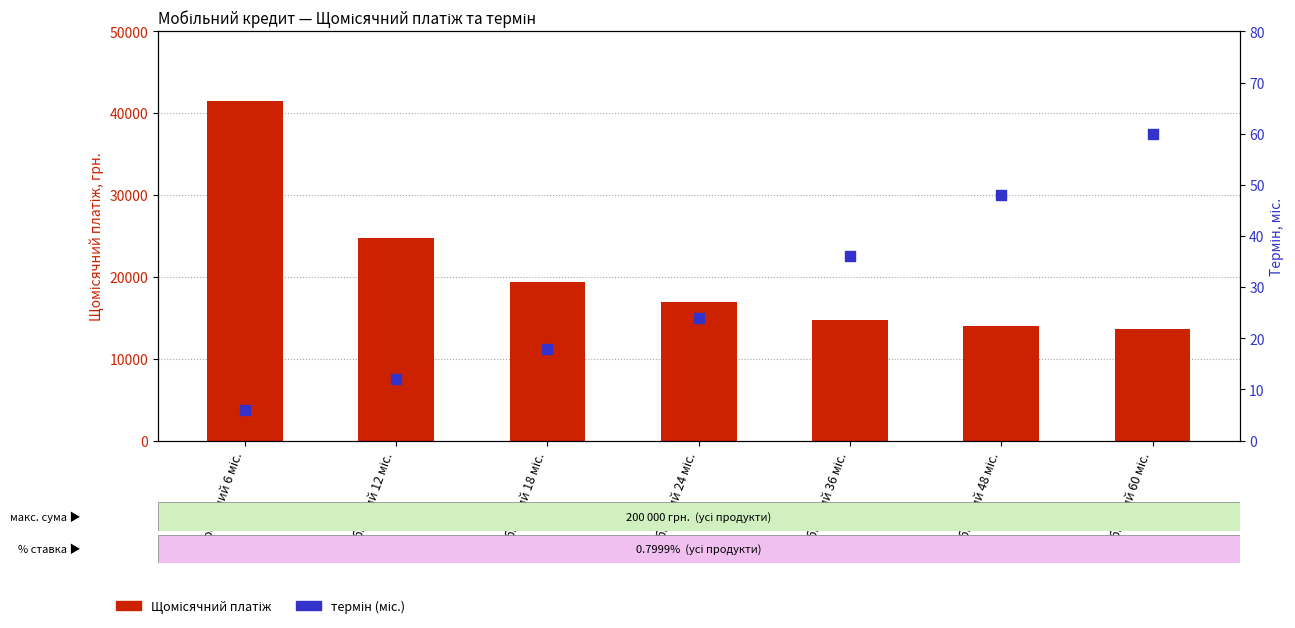

Is the value of Щомісячний платіж at Мобільний 24 міс. greater than the value of термін (міс.) at Мобільний 24 міс.?

Yes